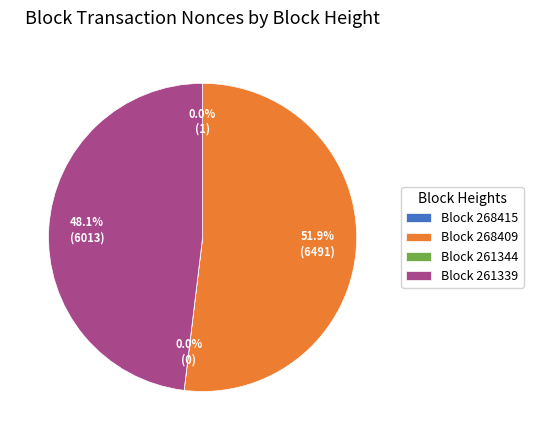

To the nearest percent, what is the difference between the largest and smallest slice percentages?

52%